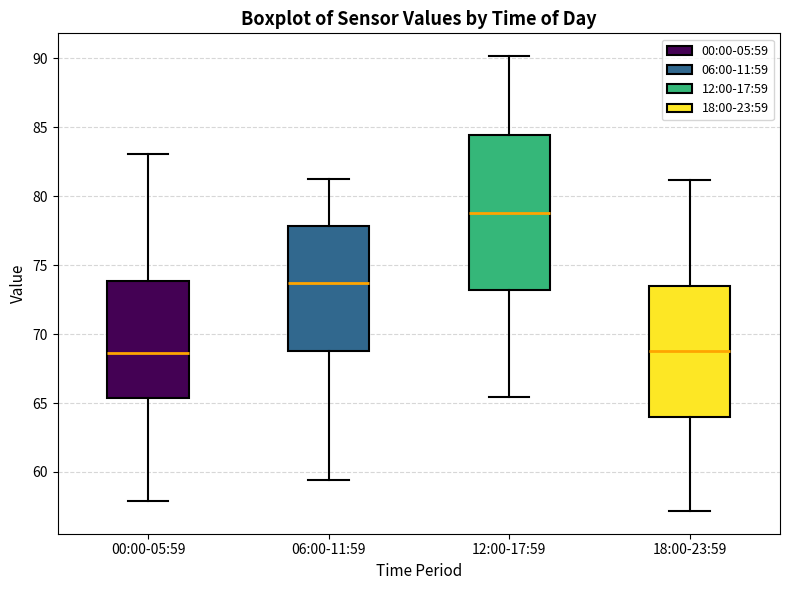

Which box is the tallest, from its lower edge to its upper edge?

12:00-17:59